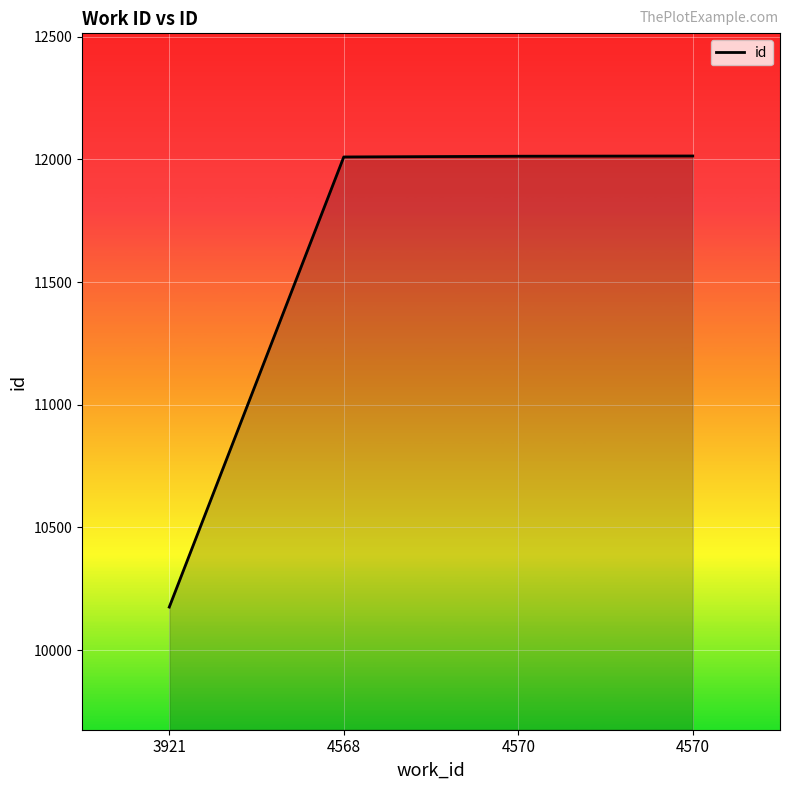

Rank the categories by value from lowest to highest.

3921, 4568, 4570, 4570